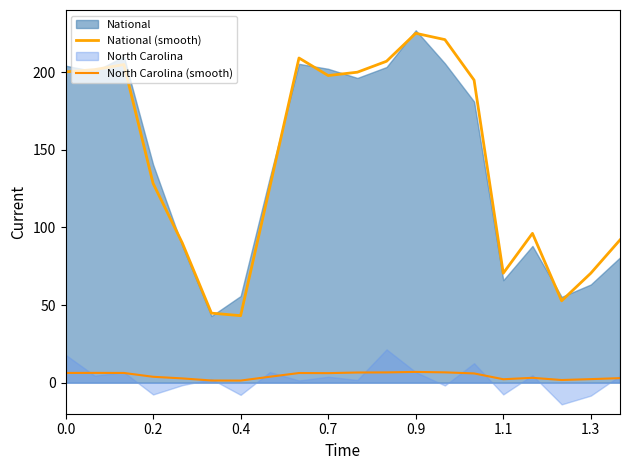

Where is National (smooth) nearest to the value 134?

0.2